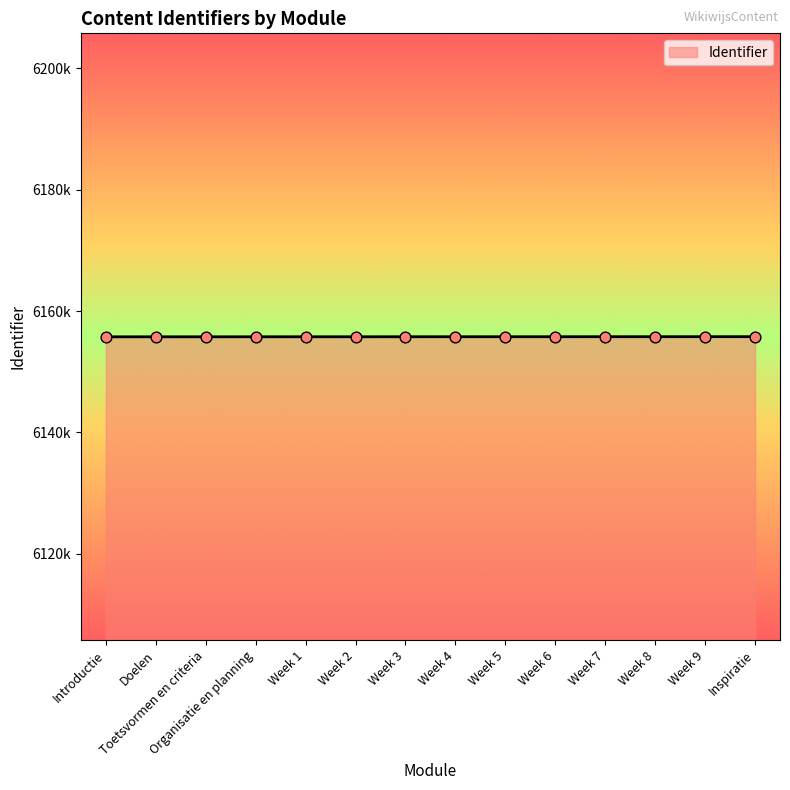

Between Week 1 and Week 3, which is larger?

Week 3